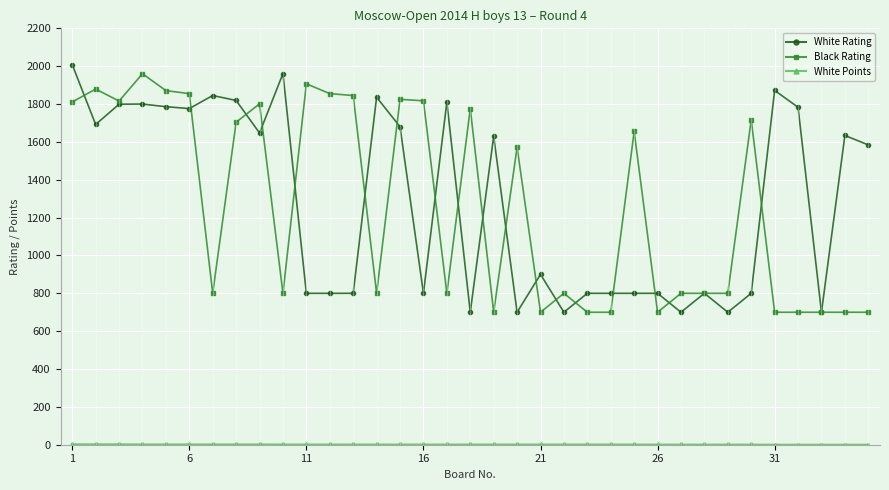

What is the difference between the second highest and second lowest values in the Black Rating series?

1207.0